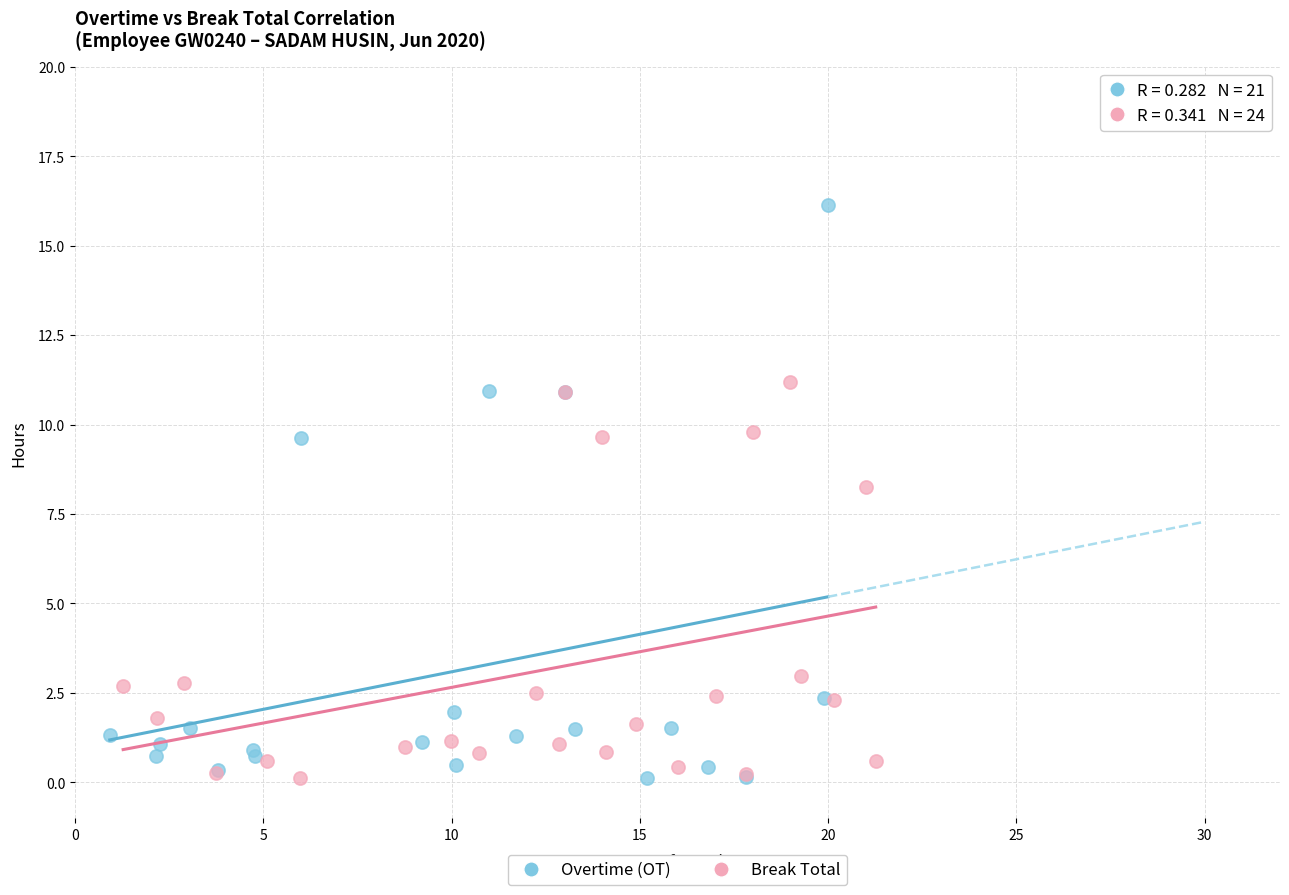

Which series contains the highest Y value?

Overtime (OT)